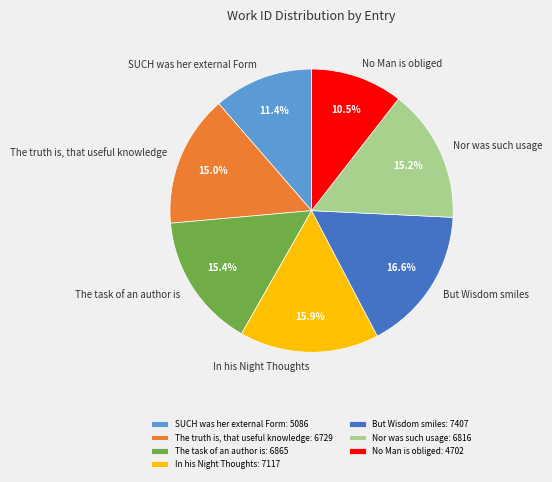

Does No Man is obliged account for over 50% of the chart?

No